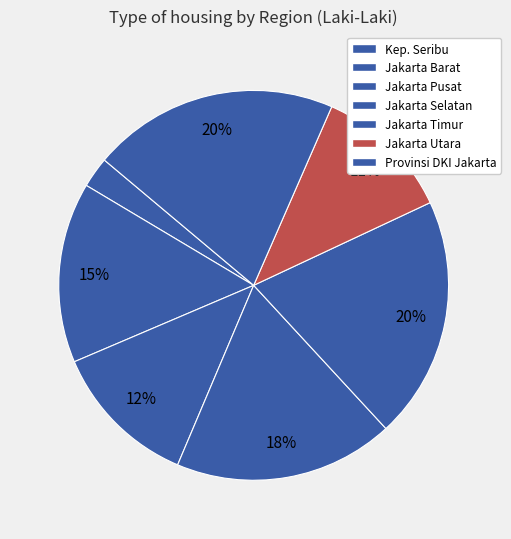

Which category has the smallest portion of the pie?

Kep. Seribu